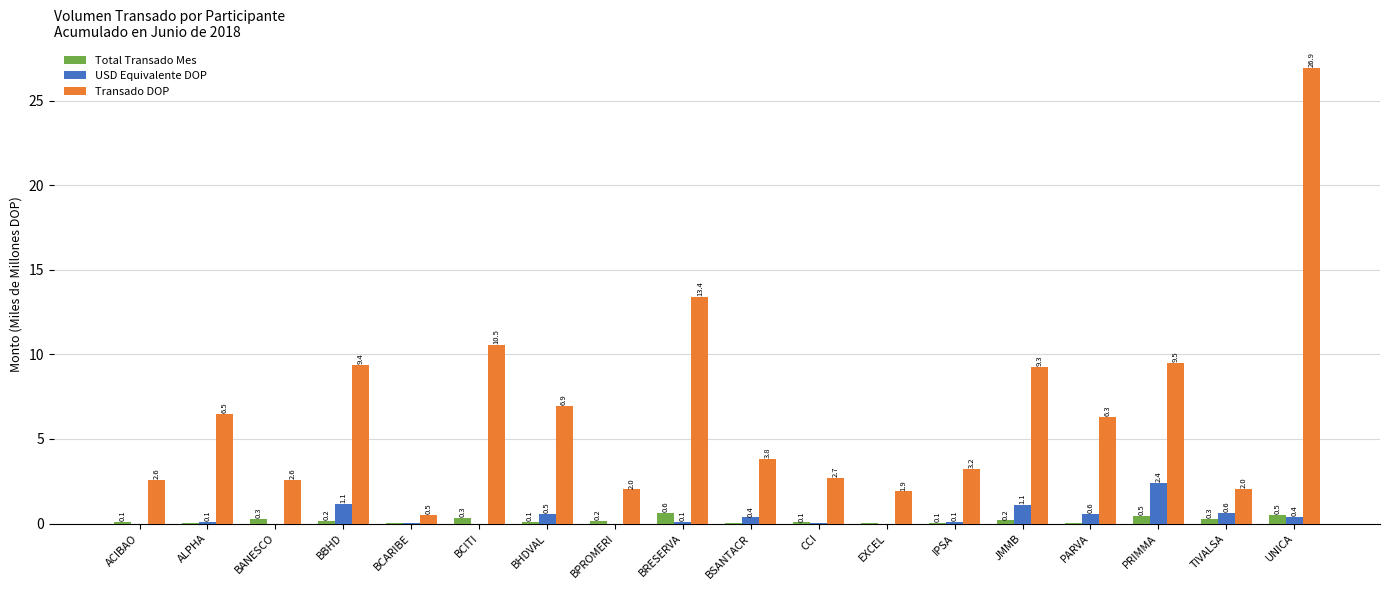

At which category is the sum across all series the highest?

UNICA